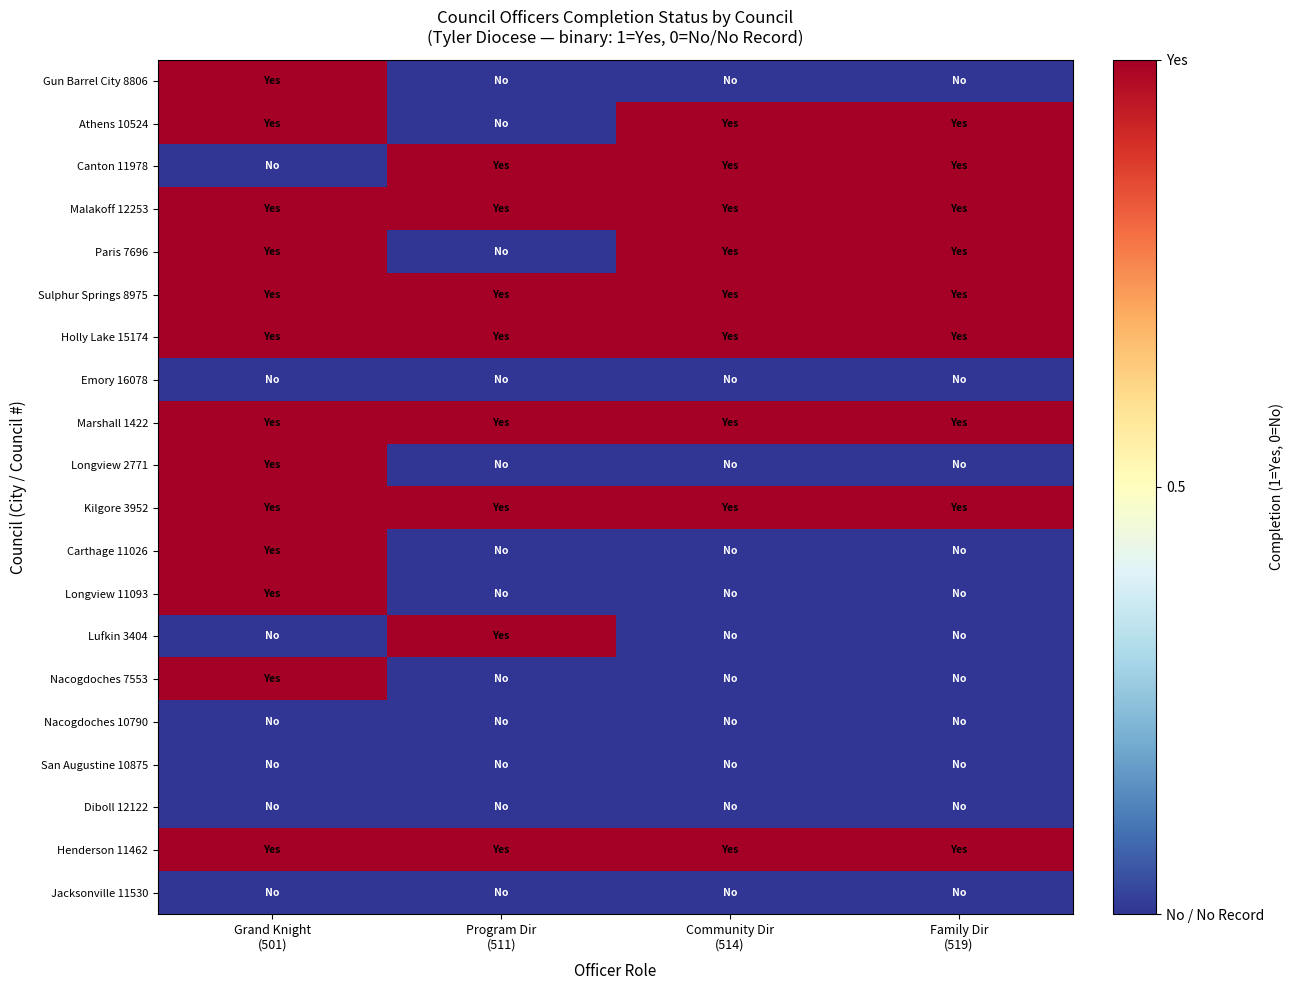

List the series in order of their peak value, lowest first.

Emory 16078, Nacogdoches 10790, San Augustine 10875, Diboll 12122, Jacksonville 11530, Gun Barrel City 8806, Athens 10524, Canton 11978, Malakoff 12253, Paris 7696, Sulphur Springs 8975, Holly Lake 15174, Marshall 1422, Longview 2771, Kilgore 3952, Carthage 11026, Longview 11093, Lufkin 3404, Nacogdoches 7553, Henderson 11462